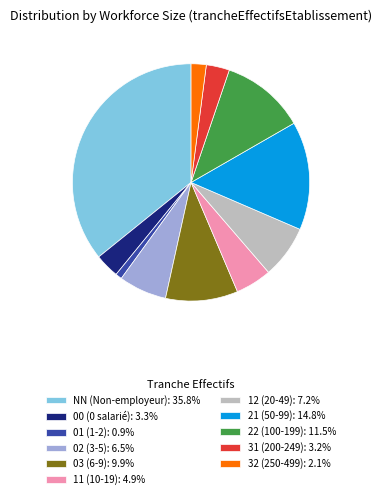

Do 11 (10-19): 4.9% and 31 (200-249): 3.2% together represent more than half of the pie?

No